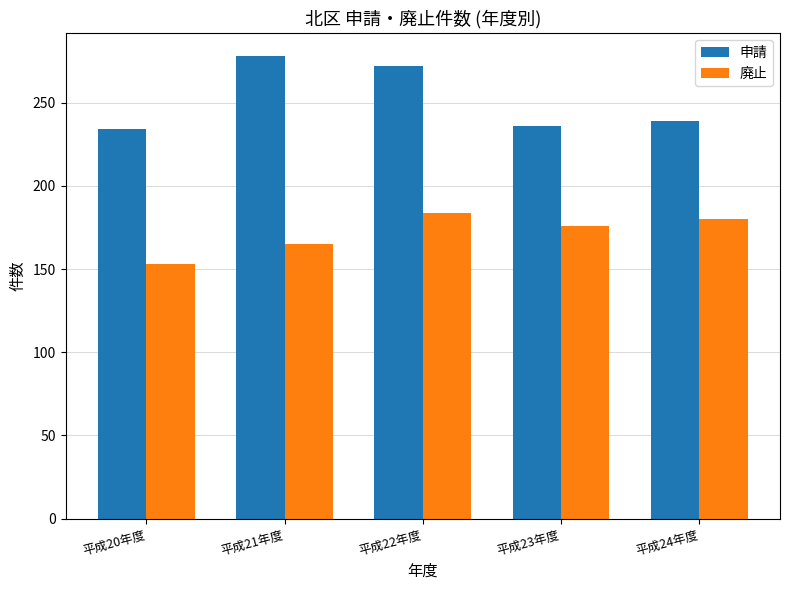

Rank the series by their maximum value, from highest to lowest.

申請, 廃止